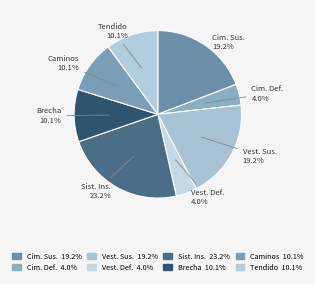

How many segments does this pie chart have?

8